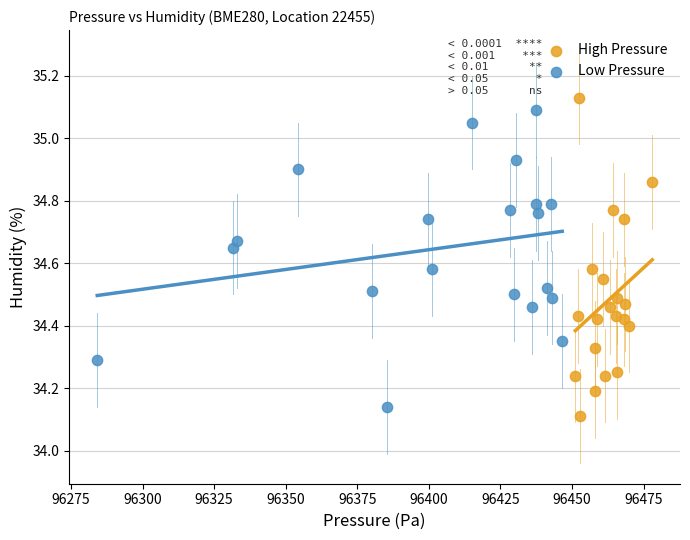

Which series has the widest spread of Y values?

High Pressure